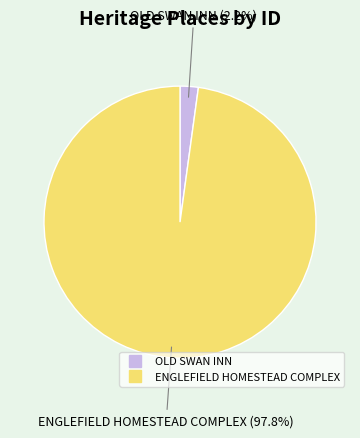

Between OLD SWAN INN and ENGLEFIELD HOMESTEAD COMPLEX, which is larger?

ENGLEFIELD HOMESTEAD COMPLEX